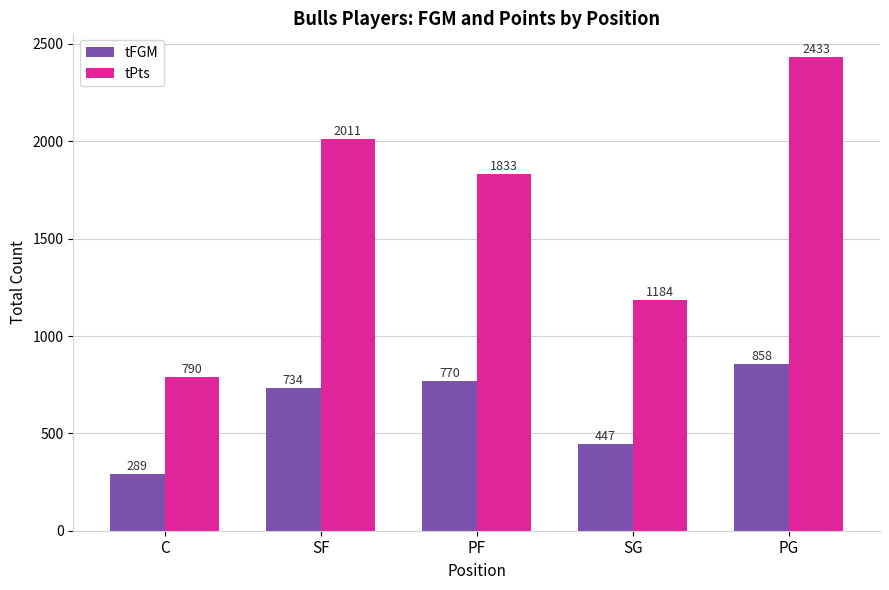

Rank the categories by tFGM value from lowest to highest.

C, SG, SF, PF, PG